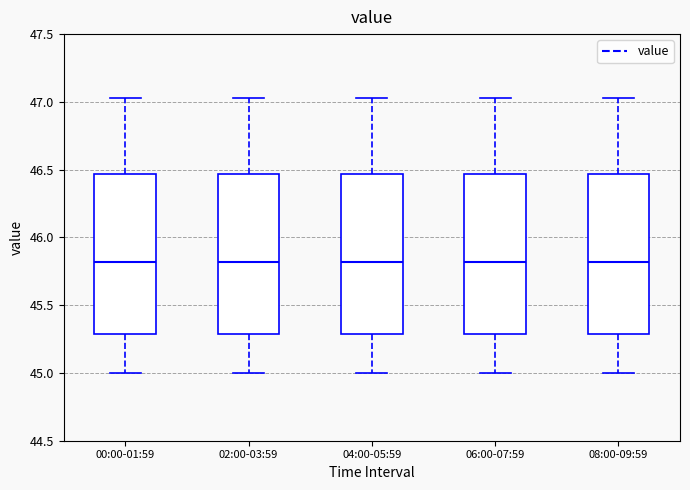

Reading left to right, read every box against the y-axis: the position of its median line, the range the box covers, and the ends of its whiskers. The values are not printed on the chart, so give them approximately, as read against the axis.

00:00-01:59: median 45.80, box 45.30 to 46.45, whiskers 45.00 to 47.05
02:00-03:59: median 45.80, box 45.30 to 46.45, whiskers 45.00 to 47.05
04:00-05:59: median 45.80, box 45.30 to 46.45, whiskers 45.00 to 47.05
06:00-07:59: median 45.80, box 45.30 to 46.45, whiskers 45.00 to 47.05
08:00-09:59: median 45.80, box 45.30 to 46.45, whiskers 45.00 to 47.05